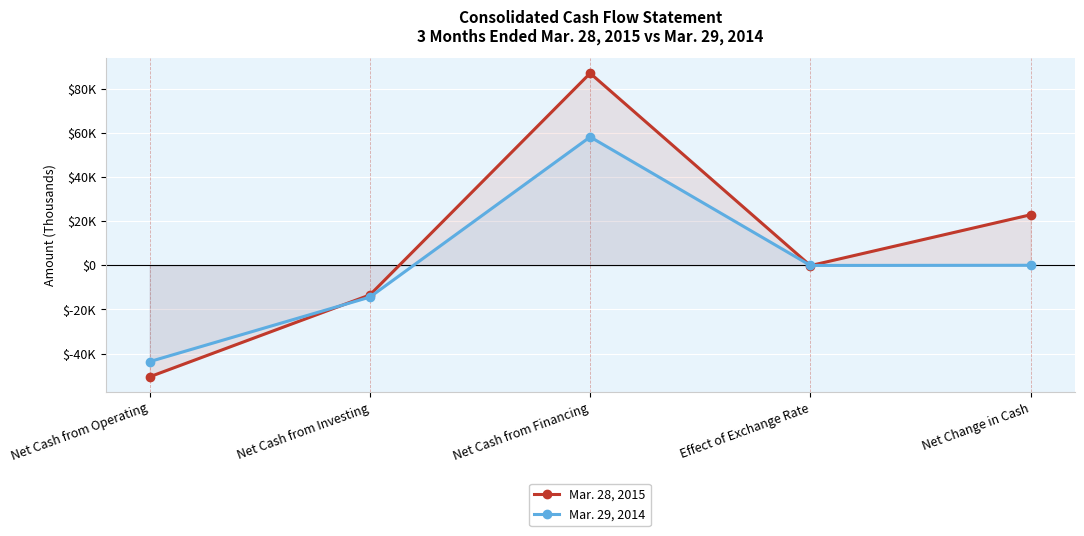

Reading right to left, transcribe all the data shown in this chart.

Mar. 28, 2015: Net Change in Cash=22888	Effect of Exchange Rate=-154	Net Cash from Financing=87028	Net Cash from Investing=-13441	Net Cash from Operating=-50545
Mar. 29, 2014: Net Change in Cash=0	Effect of Exchange Rate=-76	Net Cash from Financing=58161	Net Cash from Investing=-14425	Net Cash from Operating=-43660